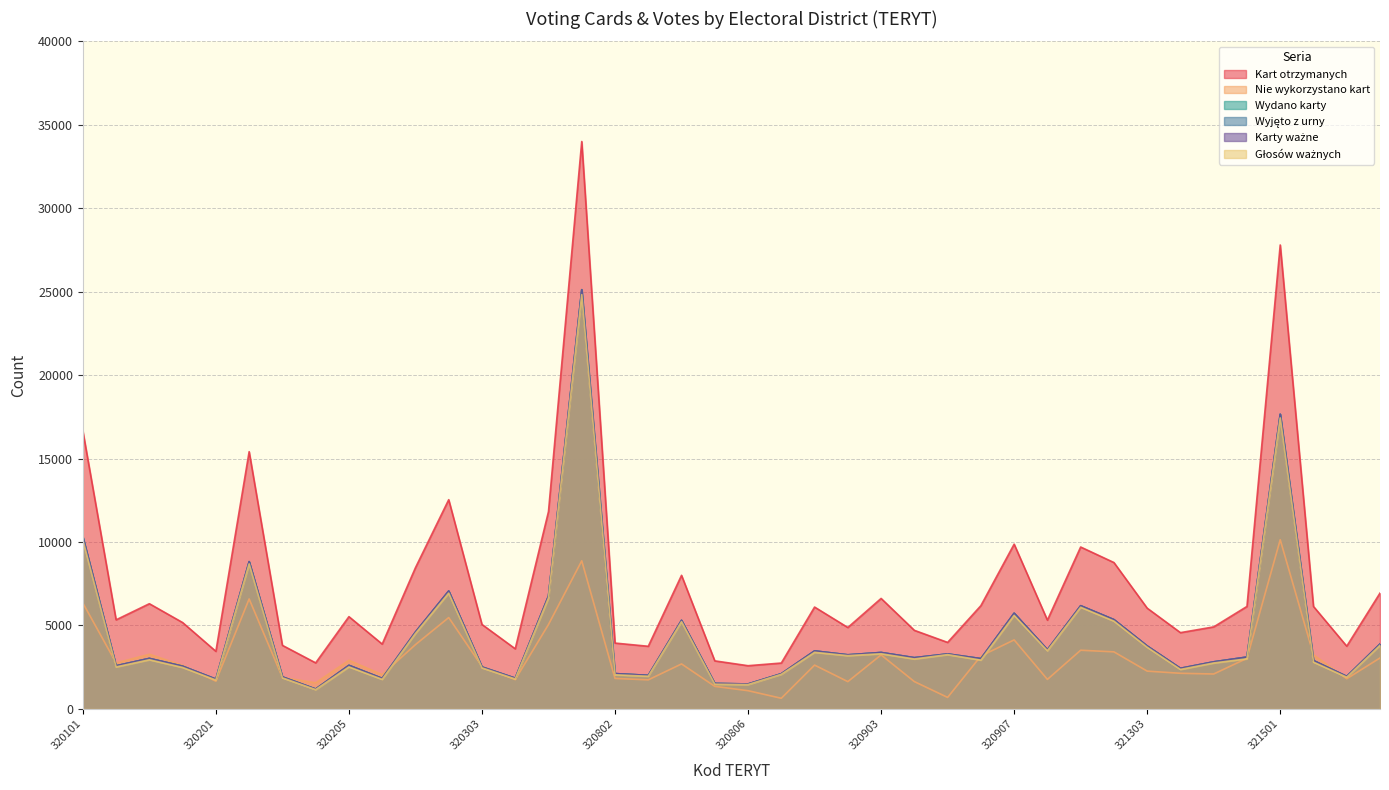

Is the value of Liczba wyb. wydano karty at 321504 greater than the value of Liczba glosow waznych at 321504?

Yes